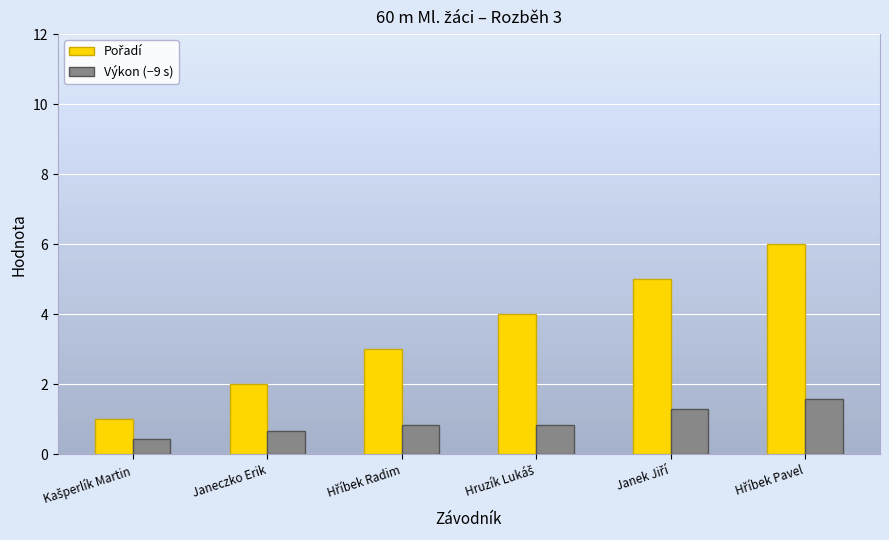

What is the sum of all Výkon (−9 s) values?

5.6